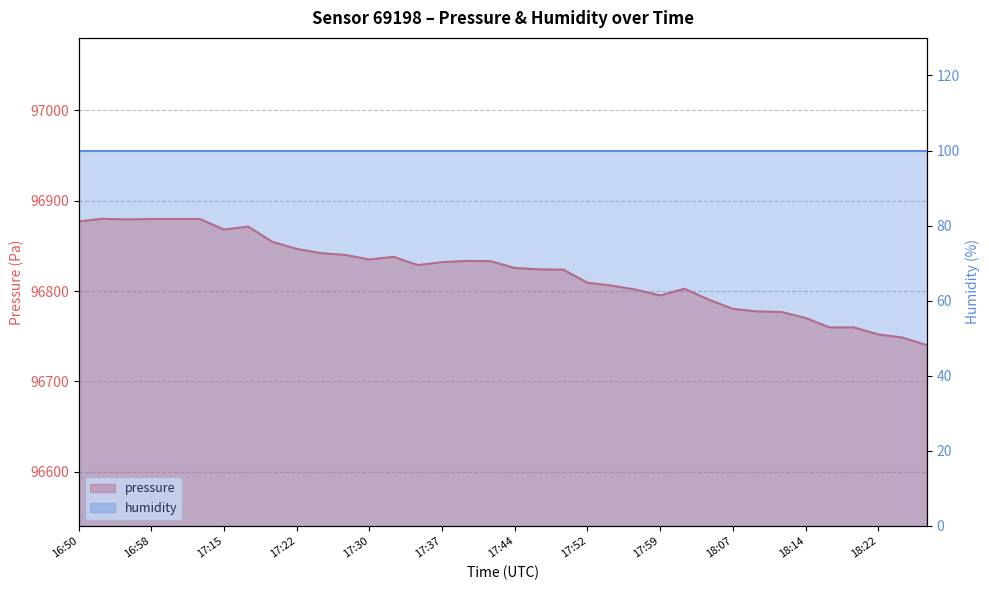

At which label does the data first exceed 96828?

16:50